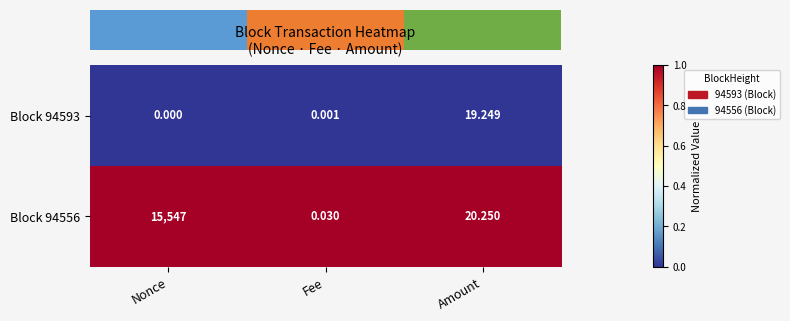

Is the value of Block 94593 at Fee greater than the value of Block 94556 at Fee?

No